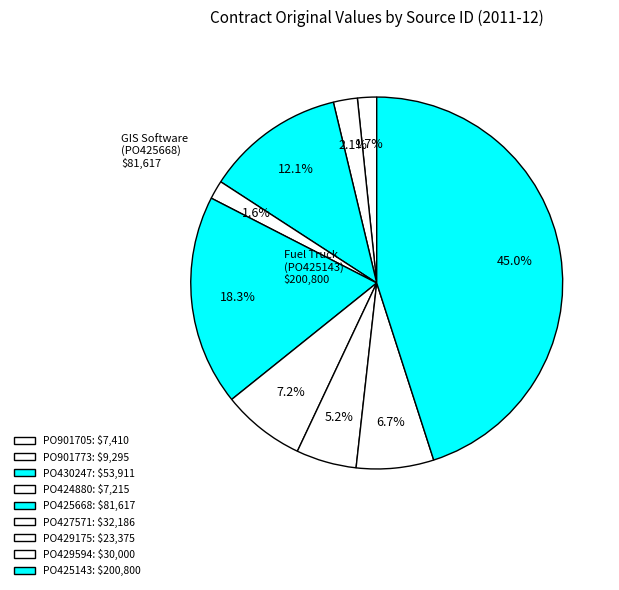

True or false: PO901705 accounts for 2% of the total.

True